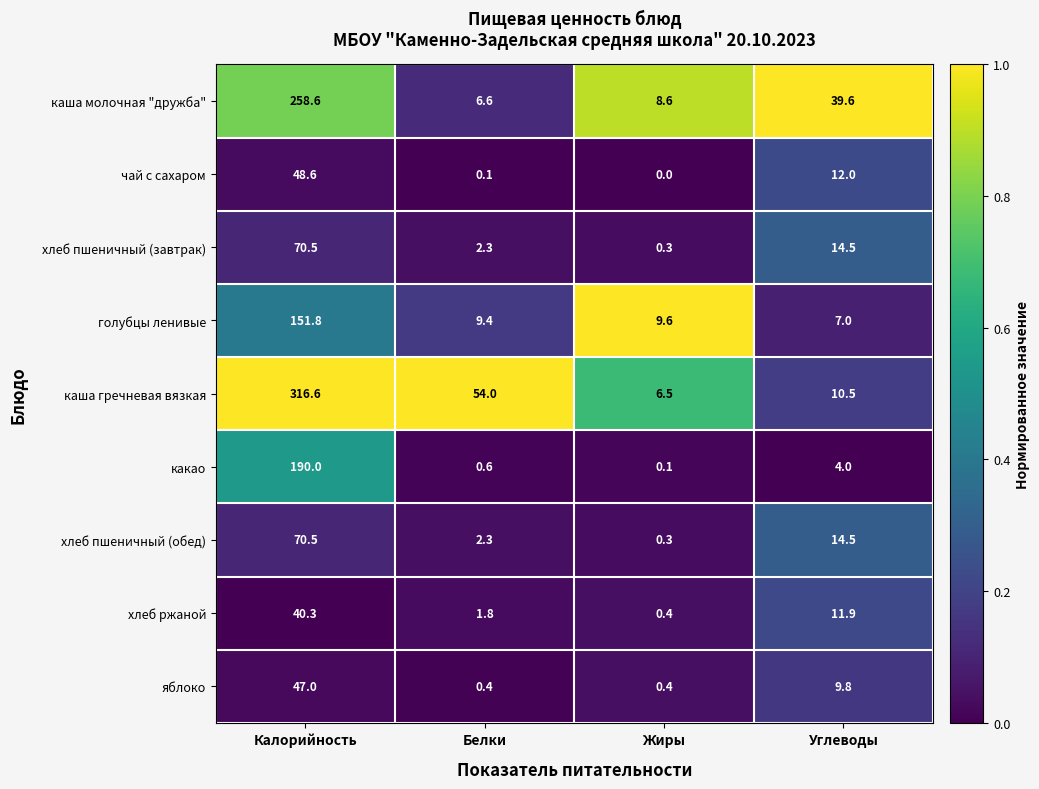

What is the difference between the maximum and minimum values in the голубцы ленивые series?

144.8